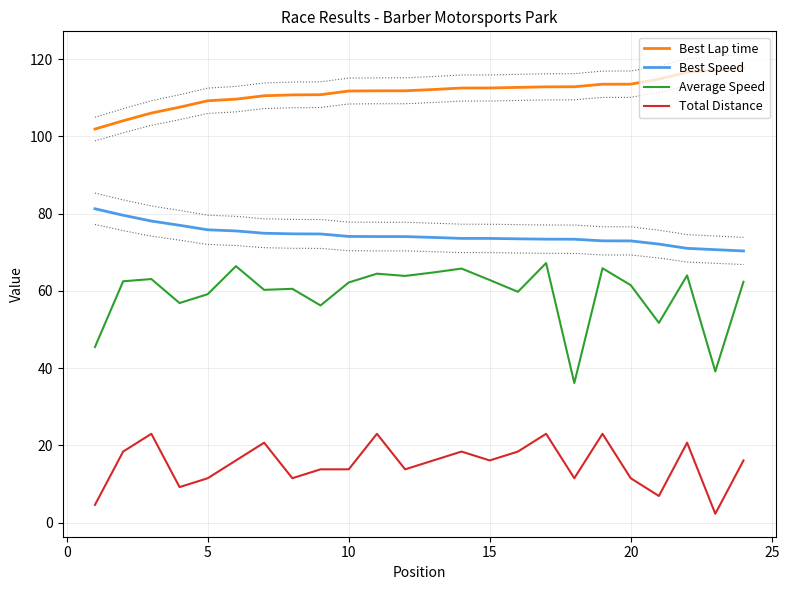

Reading left to right, extract all data points from this chart.

Best Lap time: 101.9	104.0	106.0	107.6	109.2	109.6	110.5	110.7	110.8	111.7	111.8	111.8	112.1	112.5	112.5	112.7	112.8	112.9	113.5	113.5	114.8	116.6	117.2	117.7
Best Speed: 81.3	79.6	78.1	77.0	75.8	75.5	74.9	74.8	74.7	74.1	74.1	74.1	73.8	73.6	73.6	73.5	73.4	73.4	73.0	72.9	72.1	71.0	70.7	70.3
Average Speed: 45.5	62.5	63.1	56.8	59.2	66.4	60.3	60.5	56.2	62.2	64.5	63.9	64.8	65.8	62.8	59.8	67.2	36.2	65.9	61.5	51.7	64.0	39.2	62.4
Total Distance: 4.6	18.4	23.0	9.2	11.5	16.1	20.7	11.5	13.8	13.8	23.0	13.8	16.1	18.4	16.1	18.4	23.0	11.5	23.0	11.5	6.9	20.7	2.3	16.1